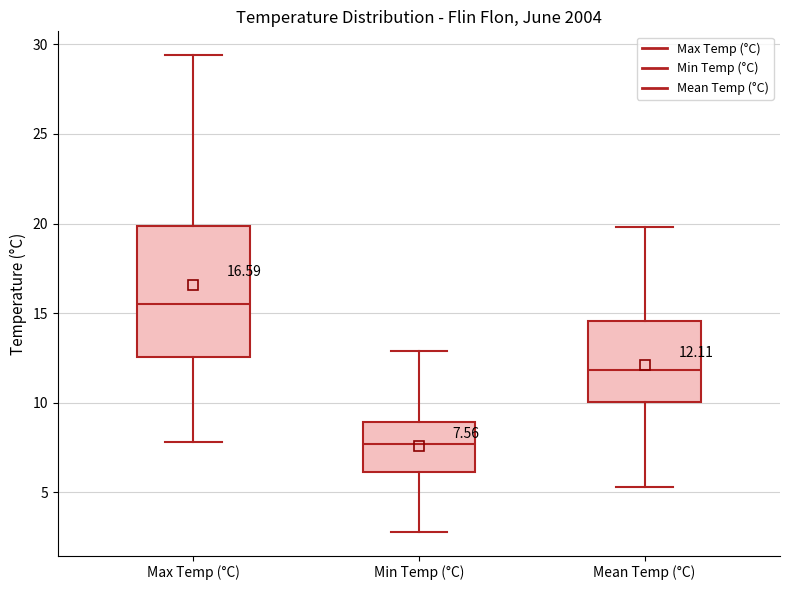

Comparing the boxes themselves (not the whiskers), which one is the tallest?

Max Temp (°C)